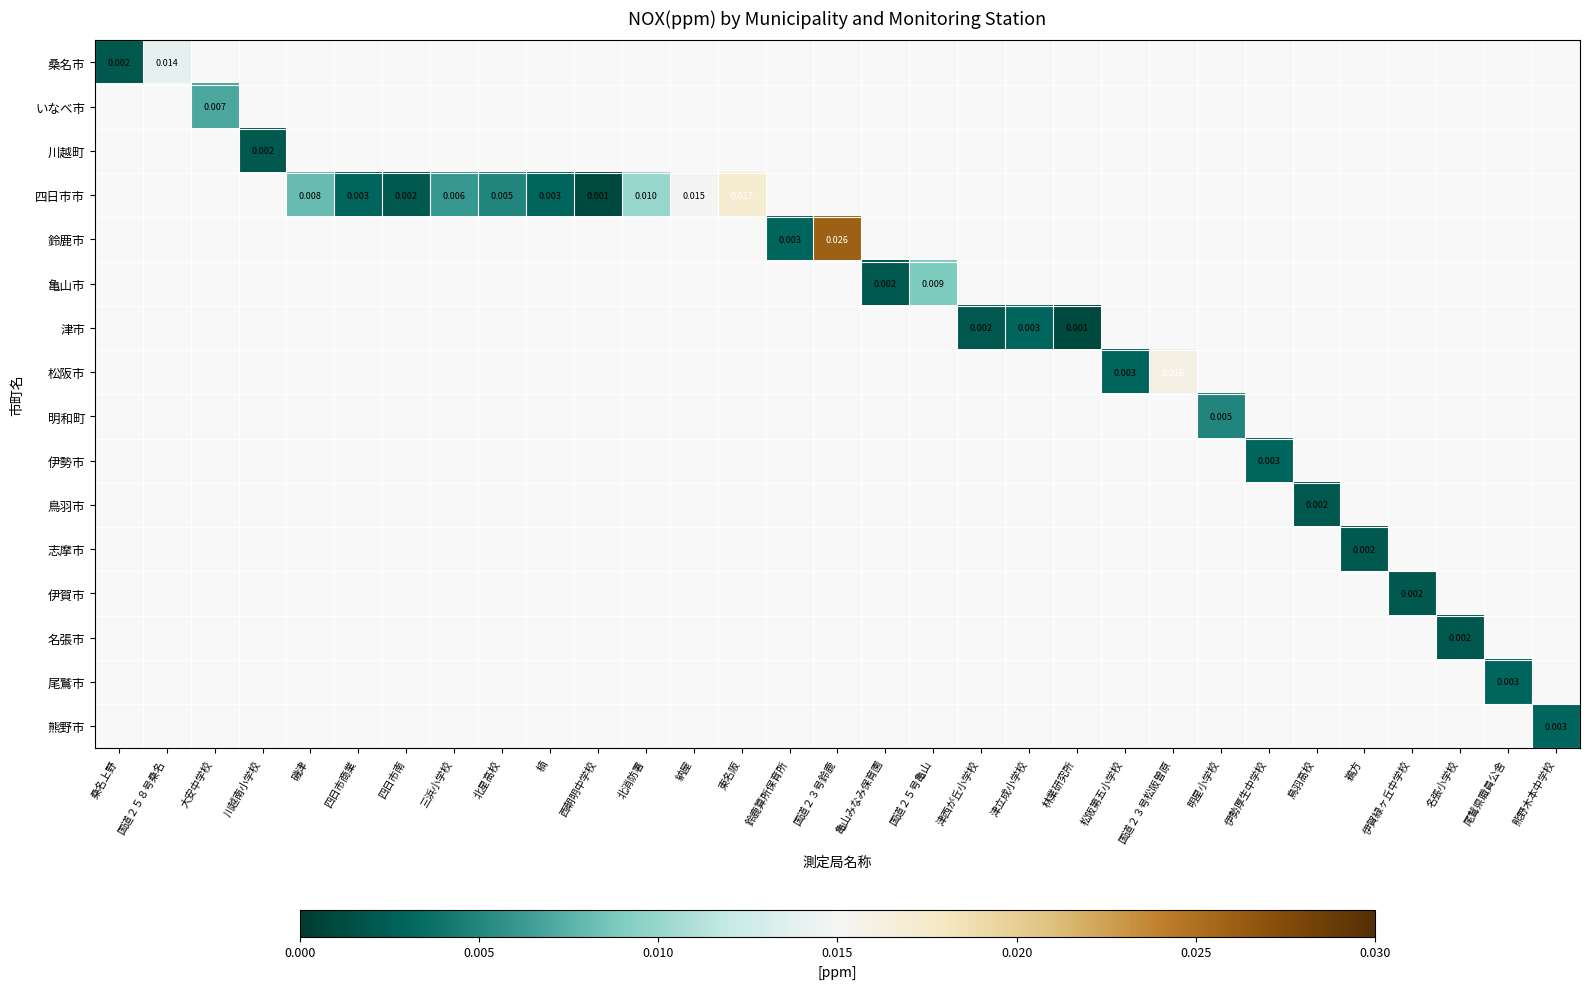

Count the number of data series in this chart.

16